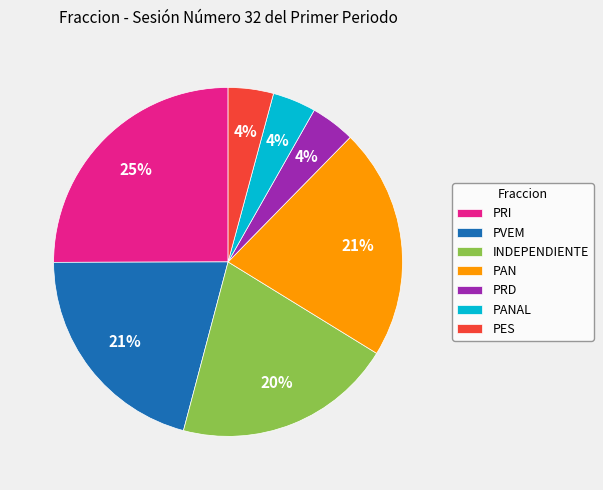

Does PES represent more than half of the total?

No